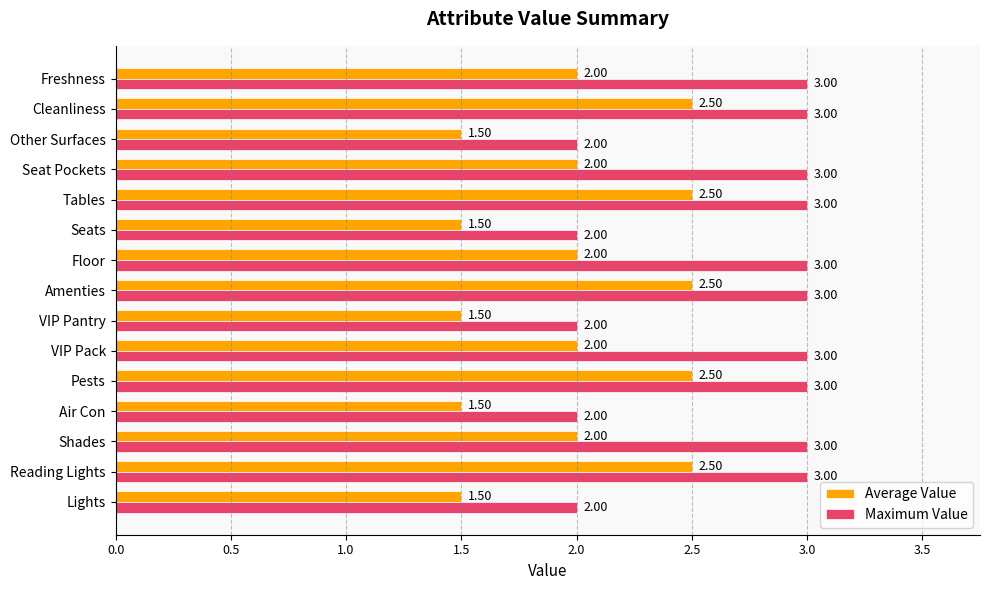

Which series has the largest total across all categories?

Maximum Value